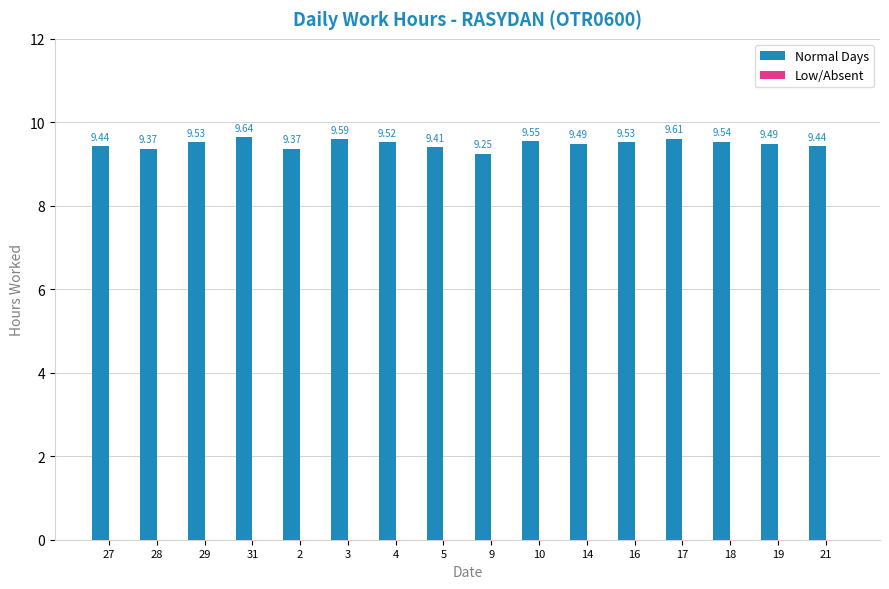

What is the sum of all values?

151.8